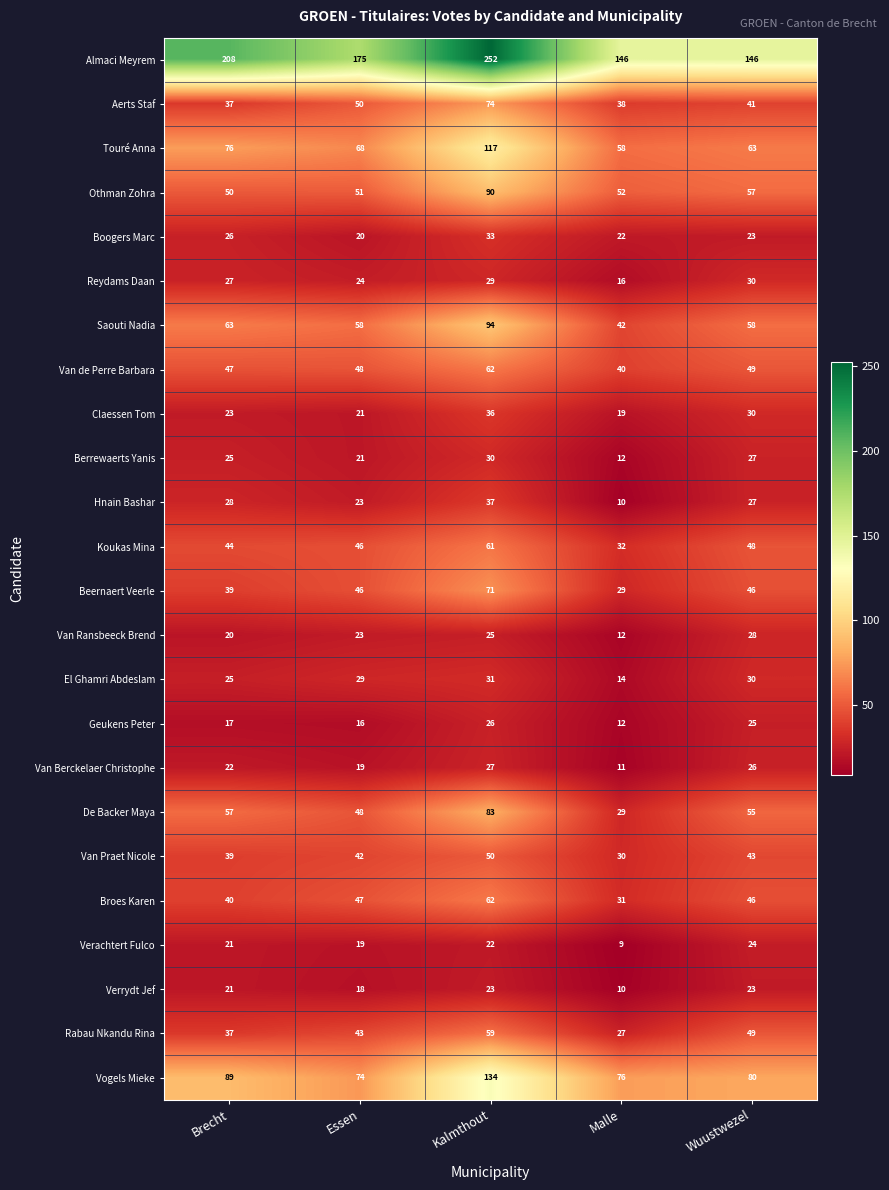

Rank the categories by Boogers Marc value from highest to lowest.

Kalmthout, Brecht, Wuustwezel, Malle, Essen